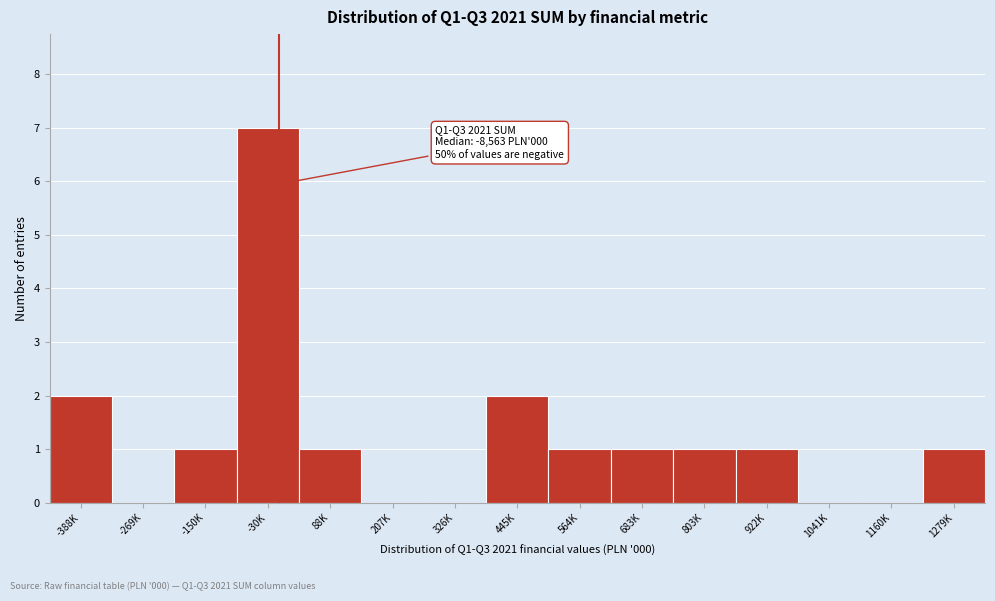

Reading right to left, transcribe all the data shown in this chart.

1279K=1	1160K=0	1041K=0	922K=1	803K=1	683K=1	564K=1	445K=2	326K=0	207K=0	88K=1	-30K=7	-150K=1	-269K=0	-388K=2